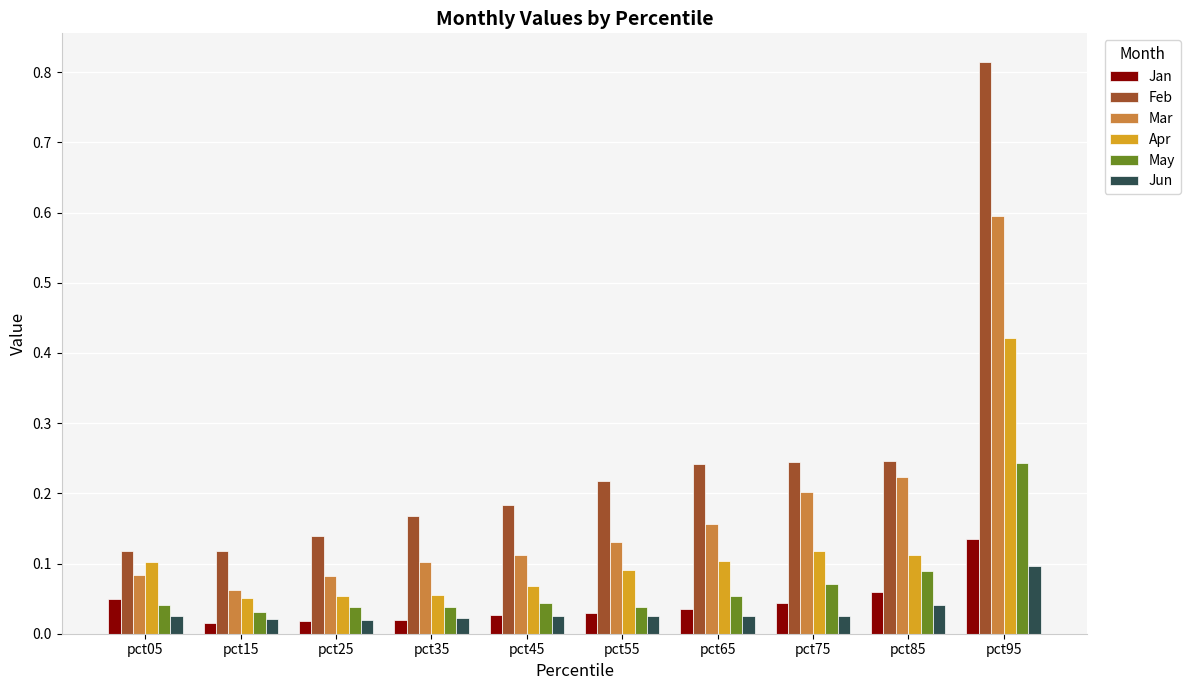

The value of May at pct85 is 0.0. True or false?

False